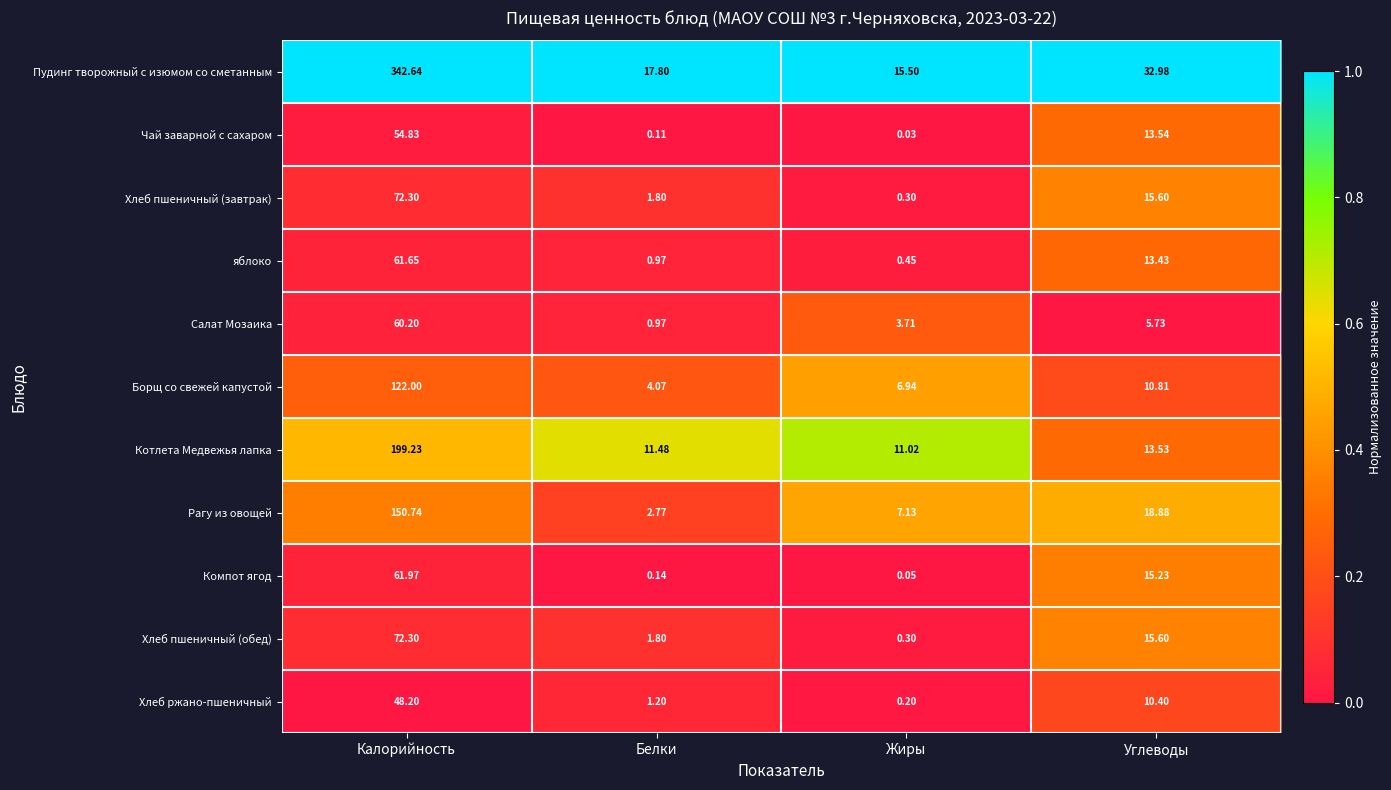

Rank the categories by яблоко value from highest to lowest.

Калорийность, Углеводы, Белки, Жиры